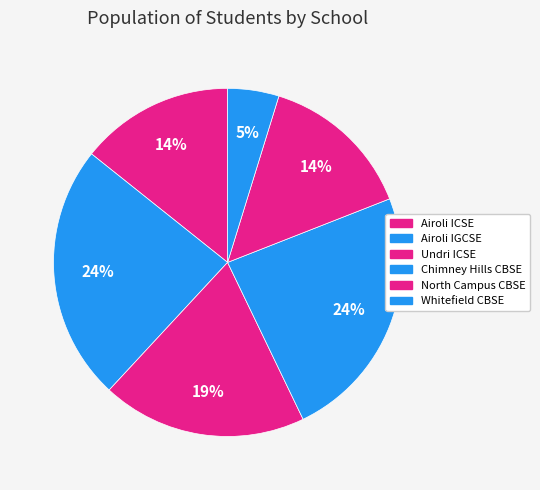

How many slices are in this pie chart?

6